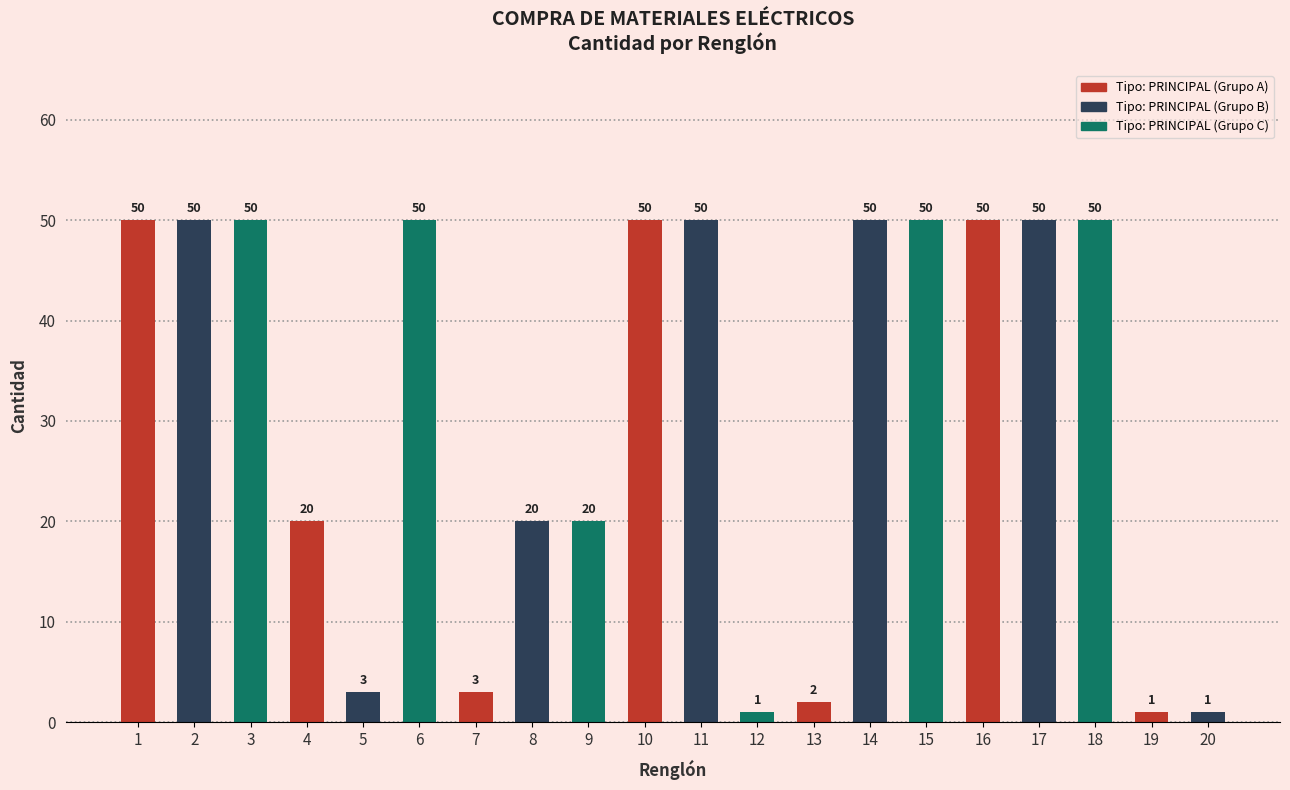

Are the bars horizontal?

No